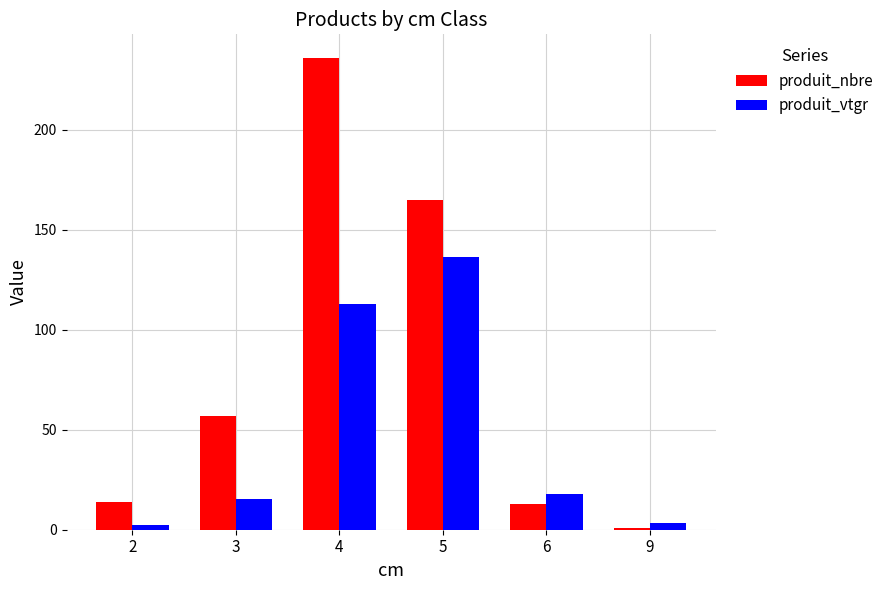

What is the difference between the maximum and minimum values in the produit_nbre series?

235.0